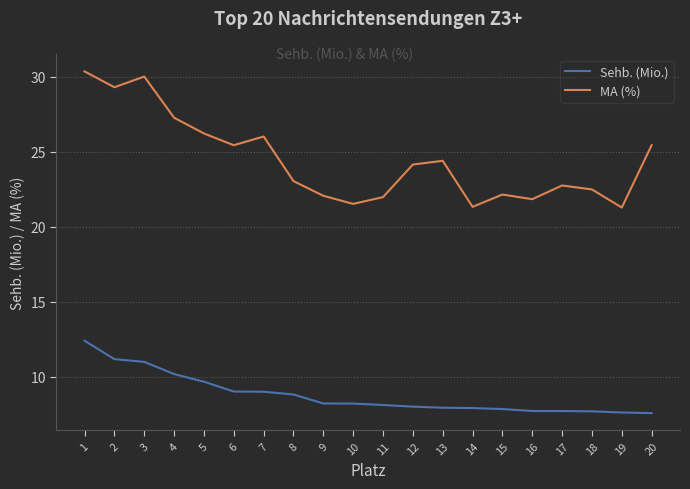

What is the greatest value displayed?

30.4